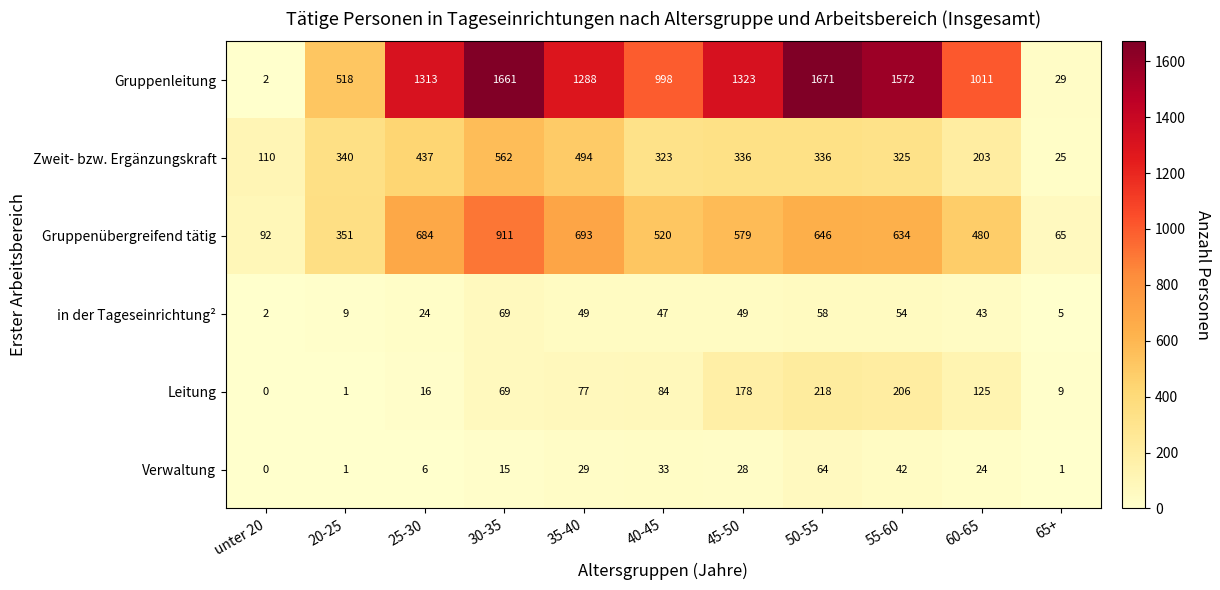

How many series are shown in this chart?

6